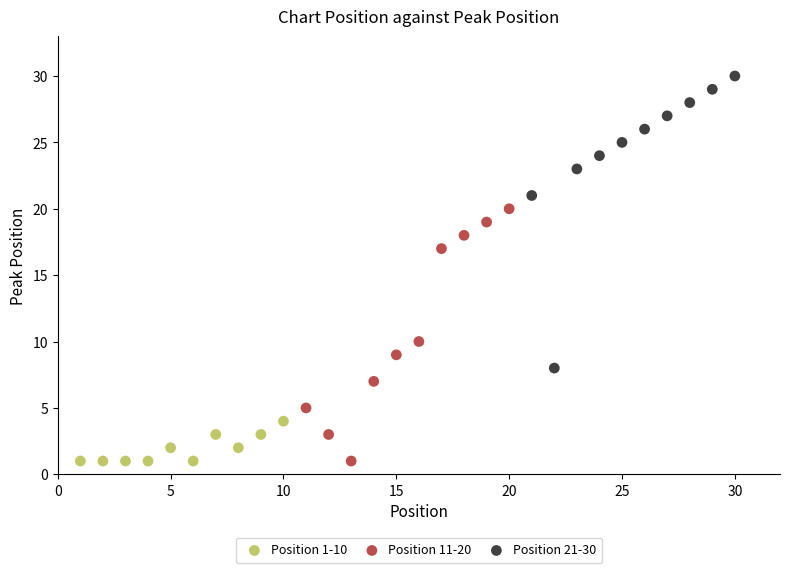

Which series has the widest spread of Y values?

Position 21-30